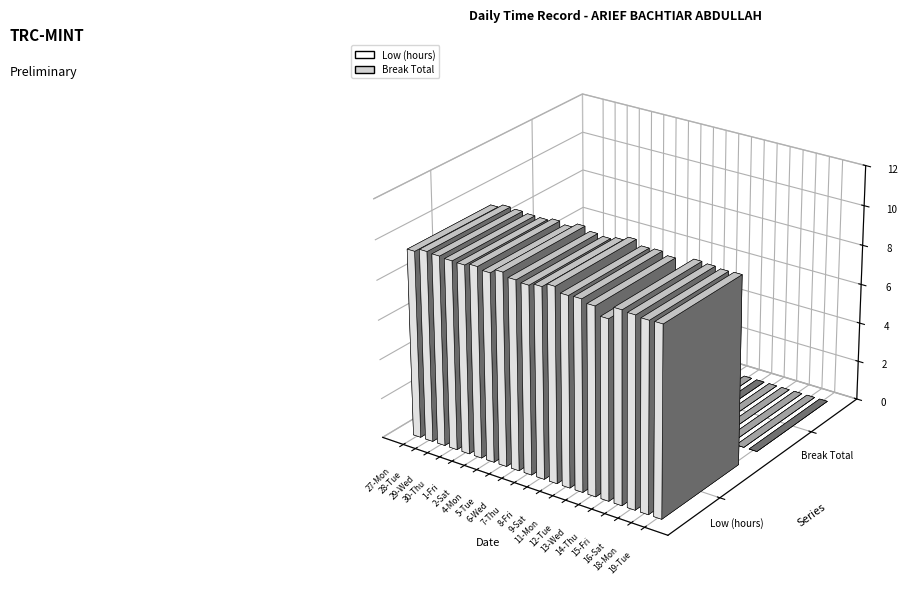

What are all the series names shown in the legend?

Low (hours), Break Total